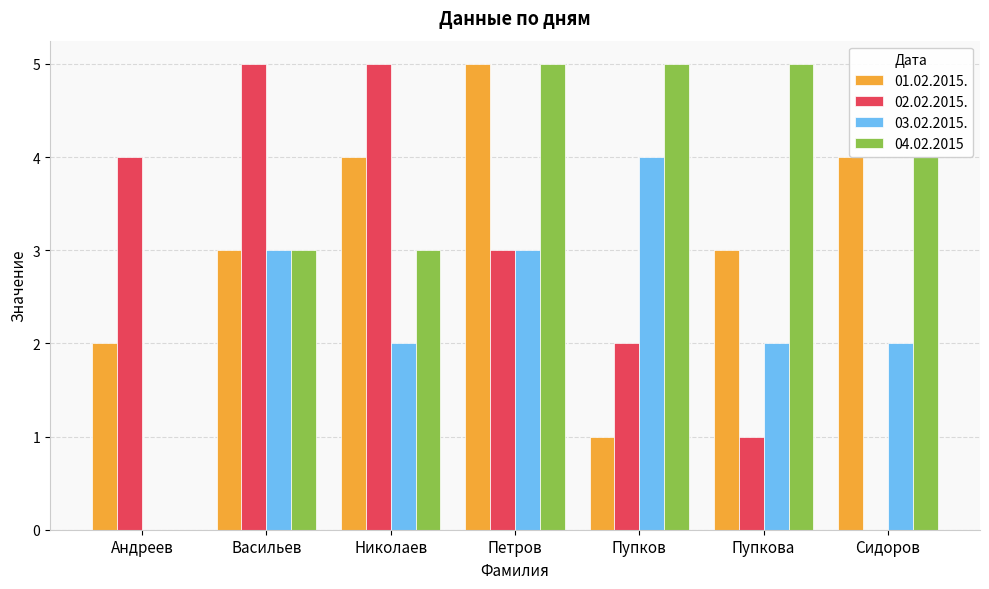

What is the difference between the 03.02.2015. values at Андреев and Петров?

3